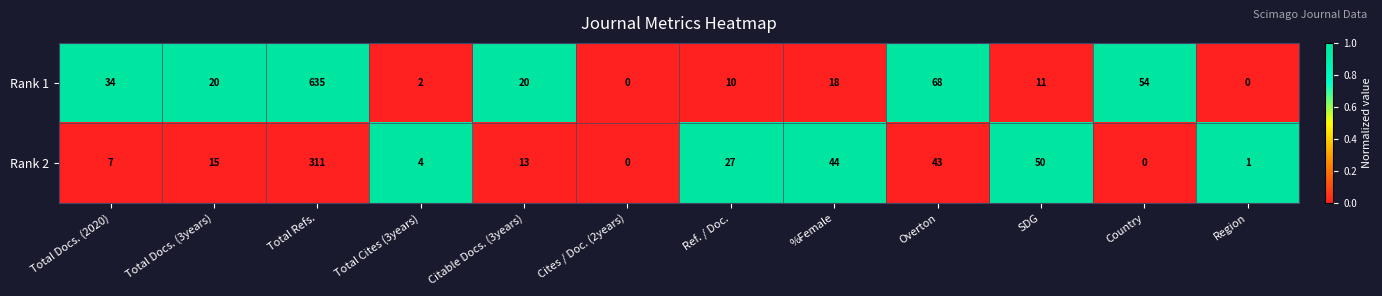

Count the number of data series in this chart.

2